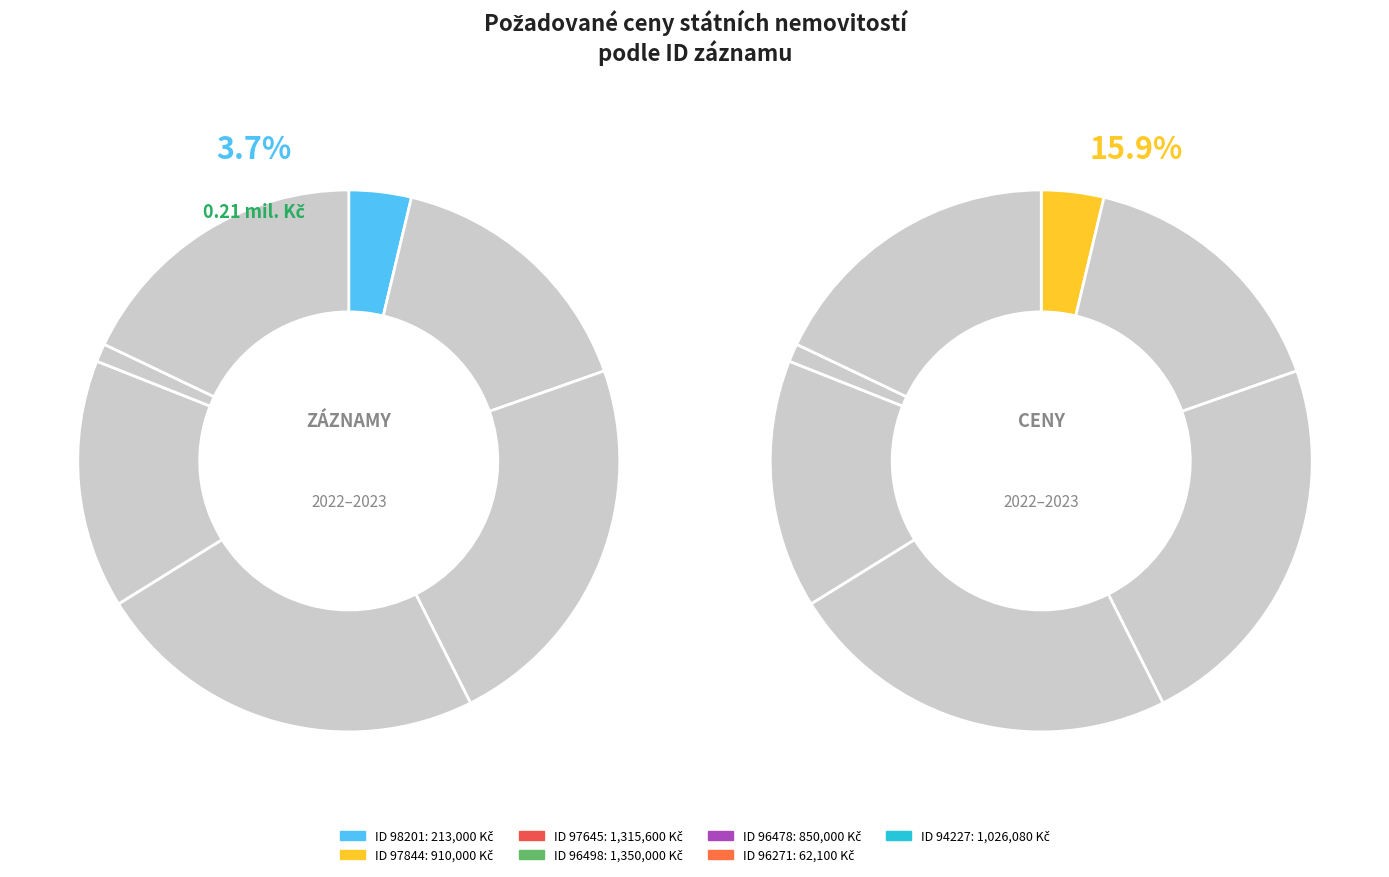

To the nearest percent, what is the combined percentage of 96498 and 96271?

25%